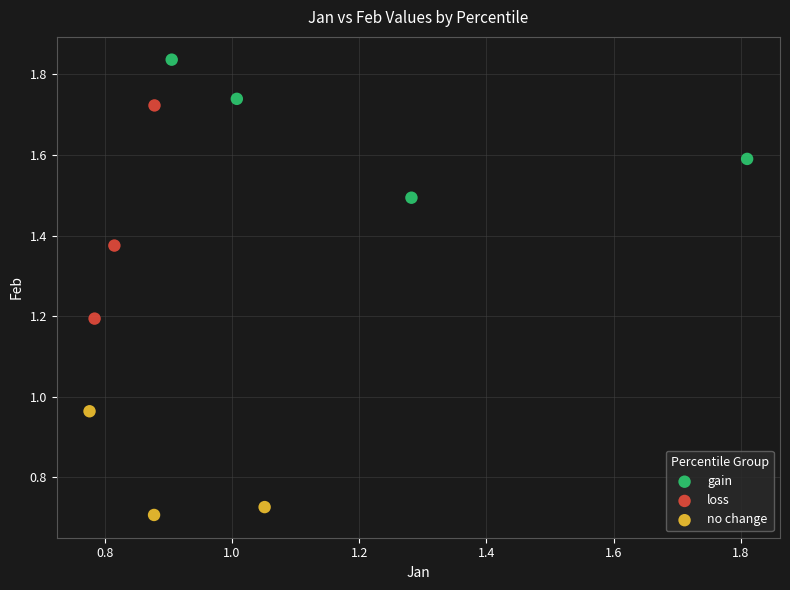

Which series contains the highest Y value?

gain